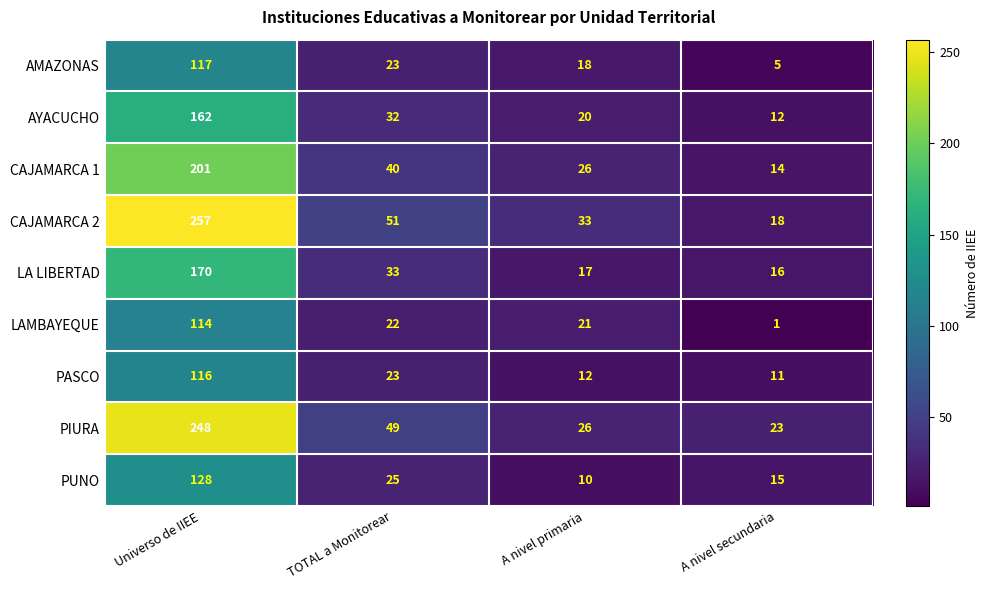

Which series has the largest total across all categories?

CAJAMARCA 2